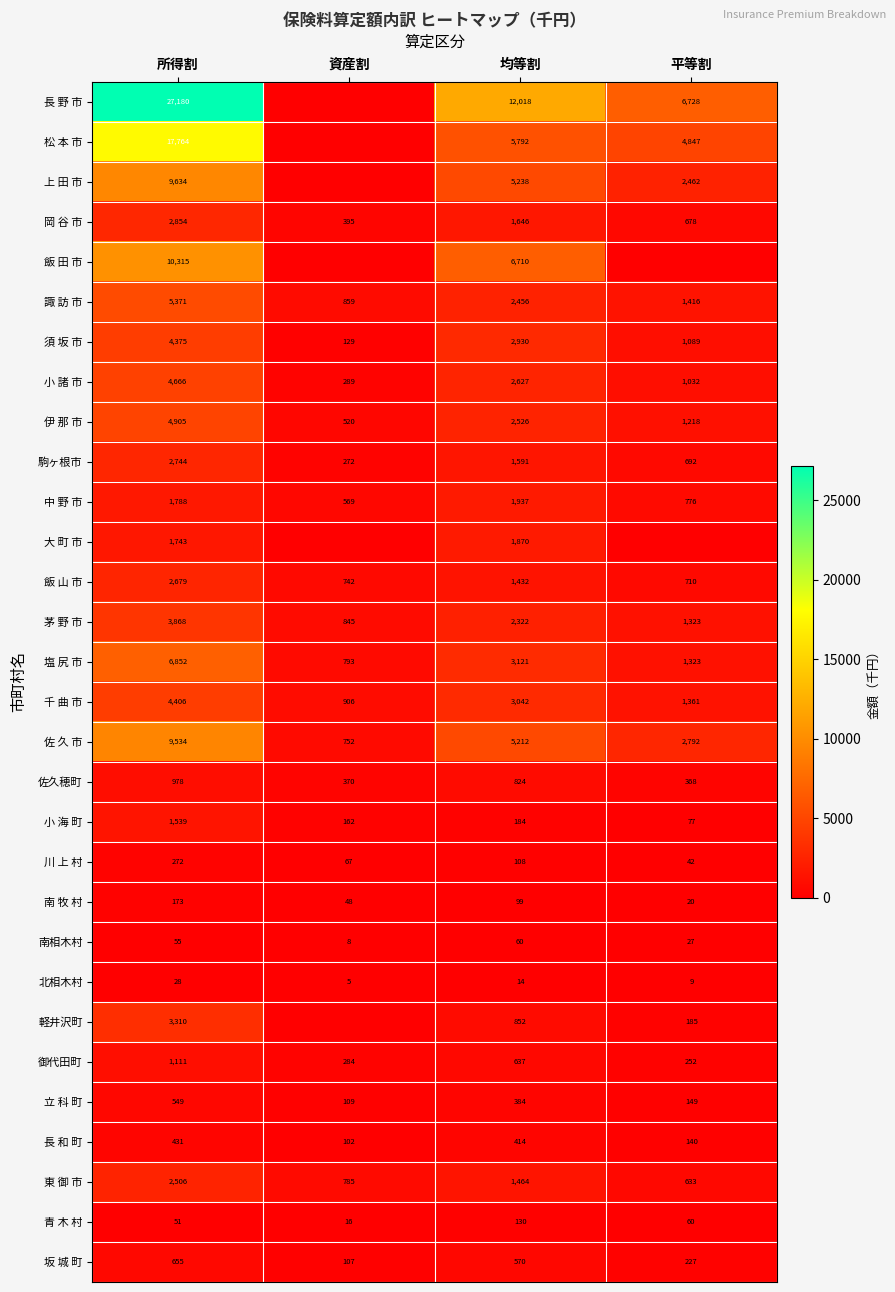

What is the difference between the 佐久穂町 values at 均等割 and 所得割?

154